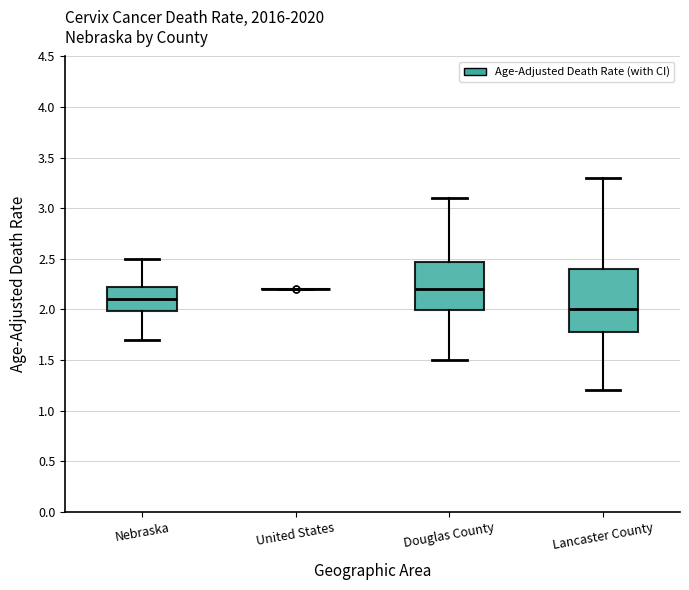

Reading left to right, transcribe this box plot: for each box, give where its median line is, the range the box spans, and where its two whiskers end, as read against the y-axis. The values are not printed on the chart, so give them approximately, as read against the axis.

Nebraska: median 2.10, box 2.00 to 2.20, whiskers 1.70 to 2.50
United States: box collapsed to a line at 2.20, whiskers 2.20 to 2.20
Douglas County: median 2.20, box 2.00 to 2.45, whiskers 1.50 to 3.10
Lancaster County: median 2.00, box 1.80 to 2.40, whiskers 1.20 to 3.30